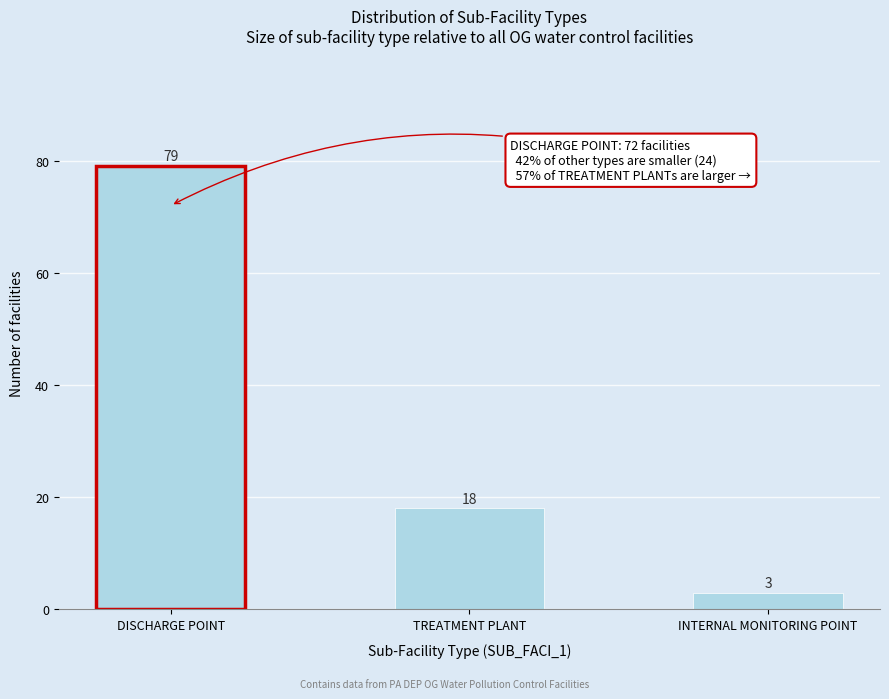

Reading left to right, list all the values displayed in this chart.

DISCHARGE POINT=79	TREATMENT PLANT=18	INTERNAL MONITORING POINT=3